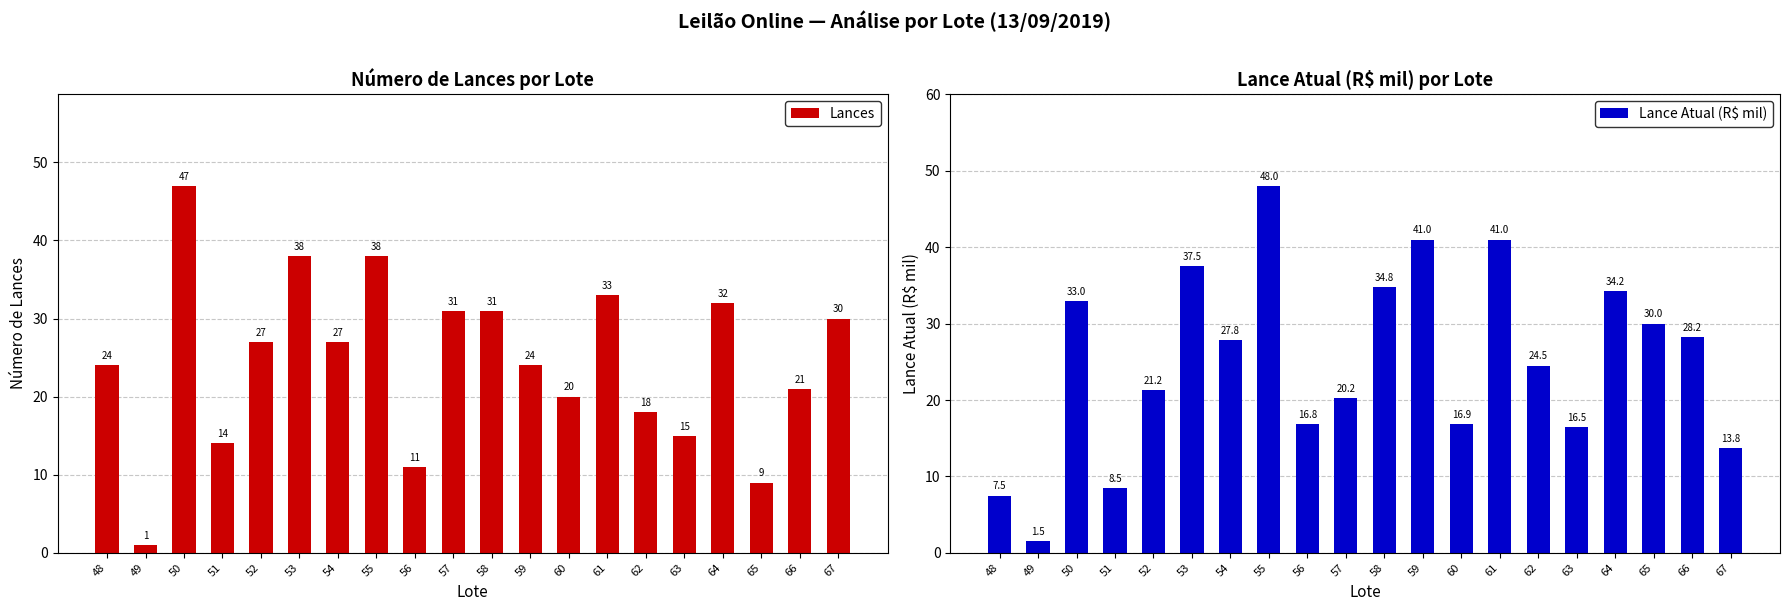

What is the difference between the maximum and minimum values in the Lances series?

46